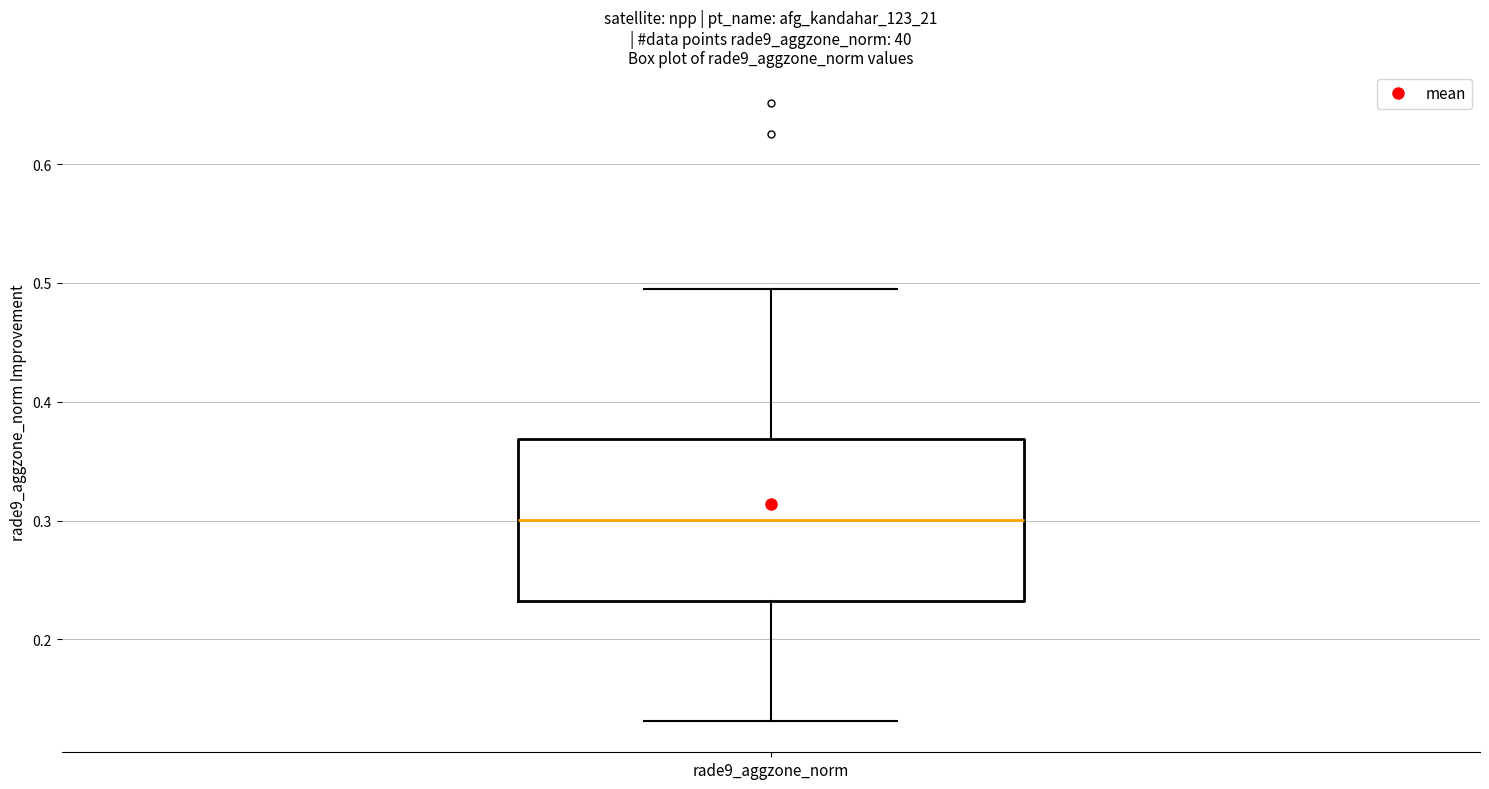

Transcribe this box plot: give where the median line is, the range the box spans, and where the two whiskers end, as read against the y-axis. The values are not printed on the chart, so give them approximately, as read against the axis.

median 0.30, box 0.23 to 0.37, whiskers 0.13 to 0.50